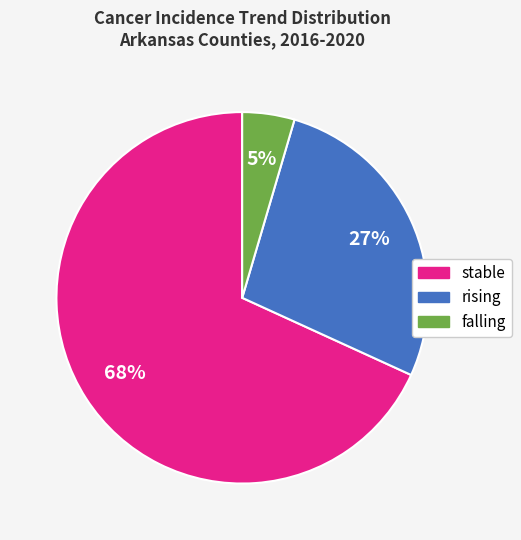

Rank the categories by value from highest to lowest.

stable, rising, falling